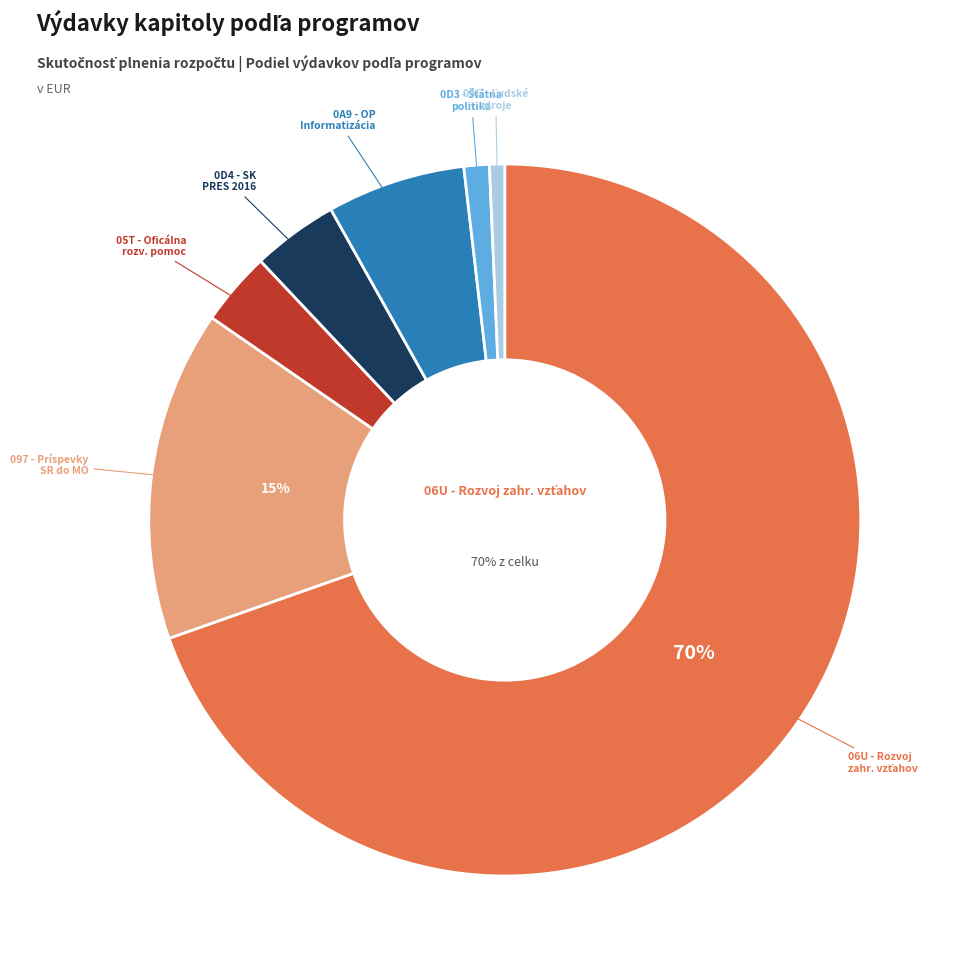

To the nearest percent, what is the average slice percentage?

14%